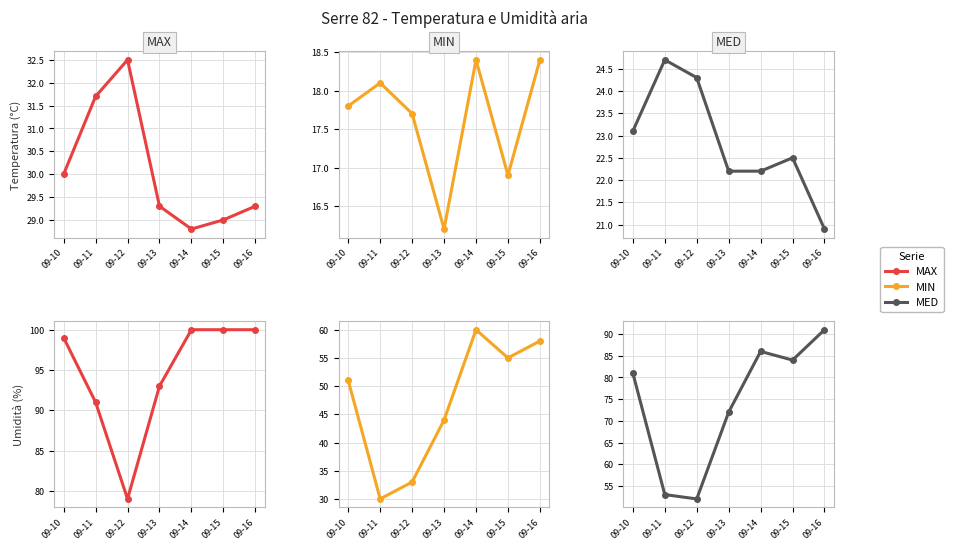

The Umidità MIN (%) series shows 44.0 at 09-13. True or false?

True